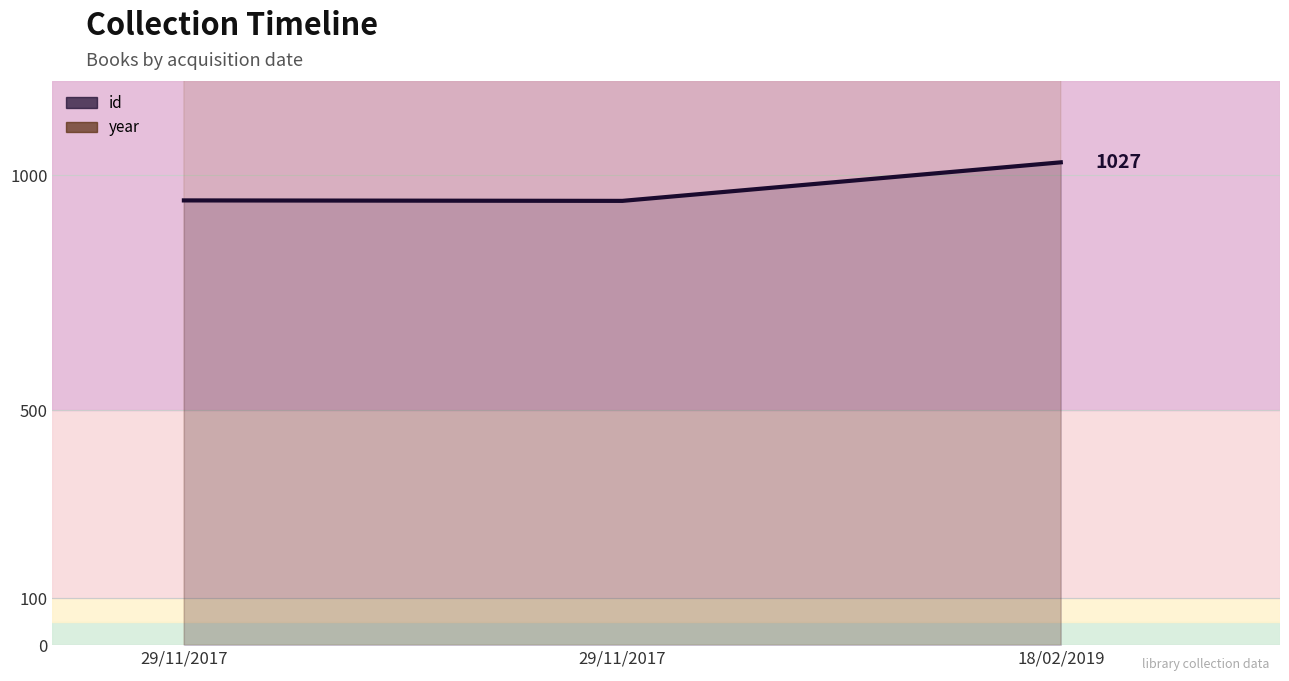

Between 29/11/2017 and 29/11/2017, which is larger?

29/11/2017